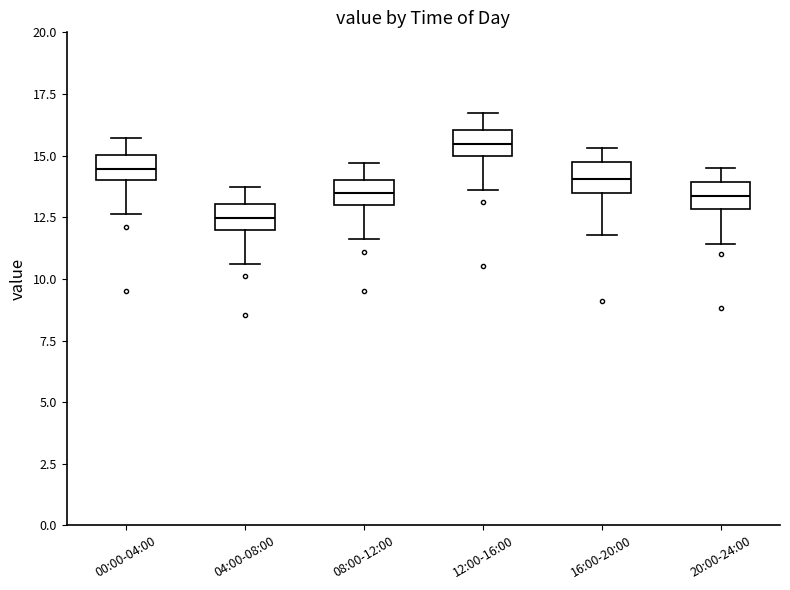

Reading left to right, transcribe this box plot: for each box, give where its median line is, the range the box spans, and where its two whiskers end, as read against the y-axis. The values are not printed on the chart, so give them approximately, as read against the axis.

00:00-04:00: median 14.5, box 14.0 to 15.0, whiskers 12.5 to 15.5
04:00-08:00: median 12.5, box 12.0 to 13.0, whiskers 10.5 to 13.5
08:00-12:00: median 13.5, box 13.0 to 14.0, whiskers 11.5 to 14.5
12:00-16:00: median 15.5, box 15.0 to 16.0, whiskers 13.5 to 16.5
16:00-20:00: median 14.0, box 13.5 to 14.5, whiskers 12.0 to 15.5
20:00-24:00: median 13.5, box 13.0 to 14.0, whiskers 11.5 to 14.5